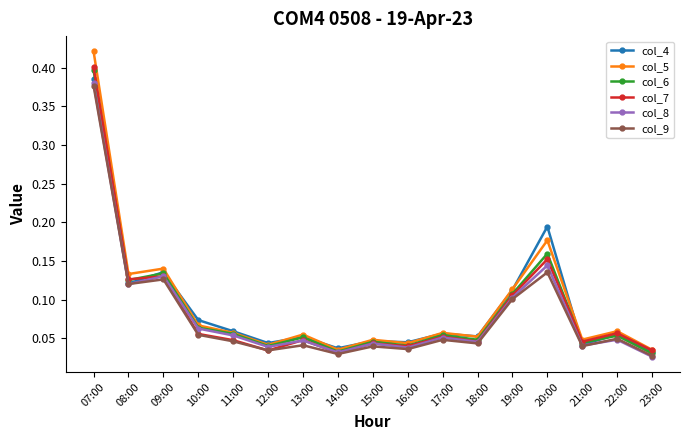

The value of col_9 at 18:00 is 0.1. True or false?

False